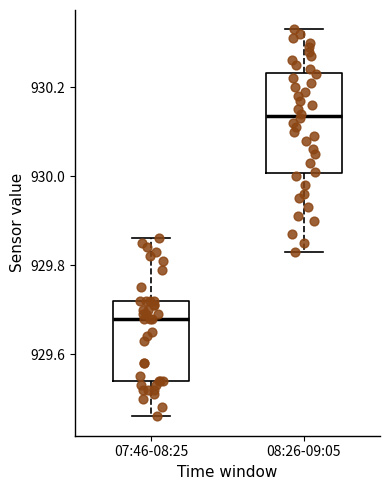

Comparing the boxes themselves (not the whiskers), which one is the tallest?

08:26-09:05